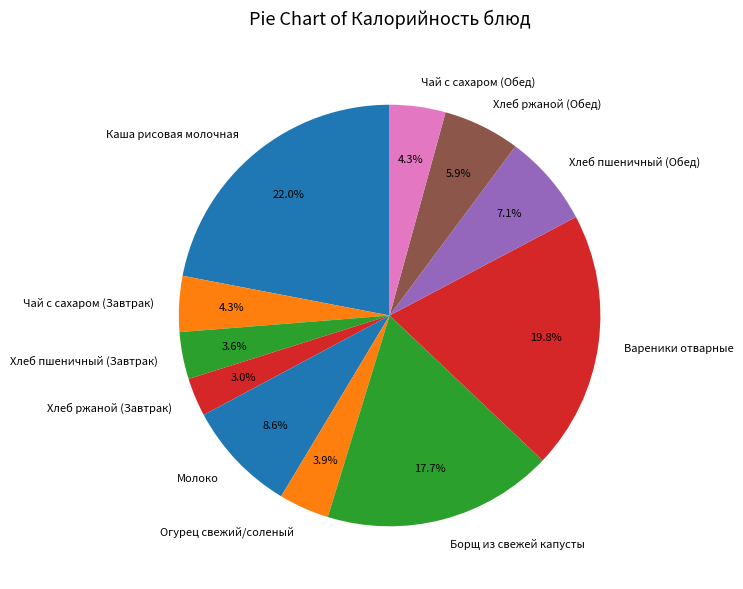

What percentage is NOT represented by Огурец свежий/соленый?

96.1%